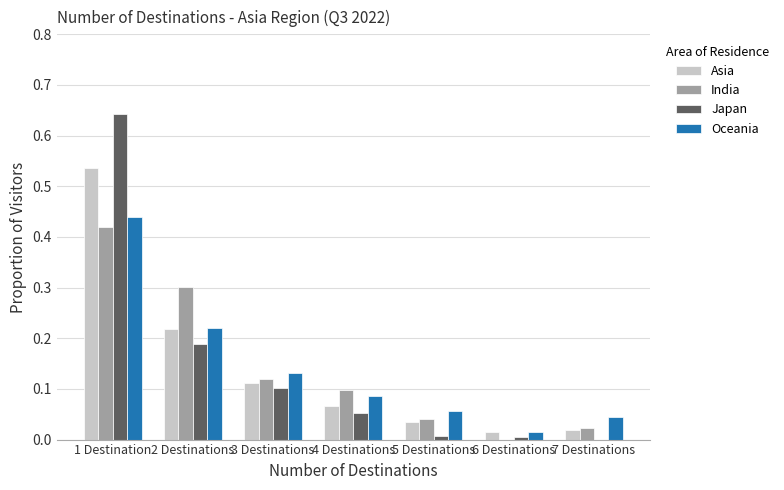

Are the bars horizontal?

No